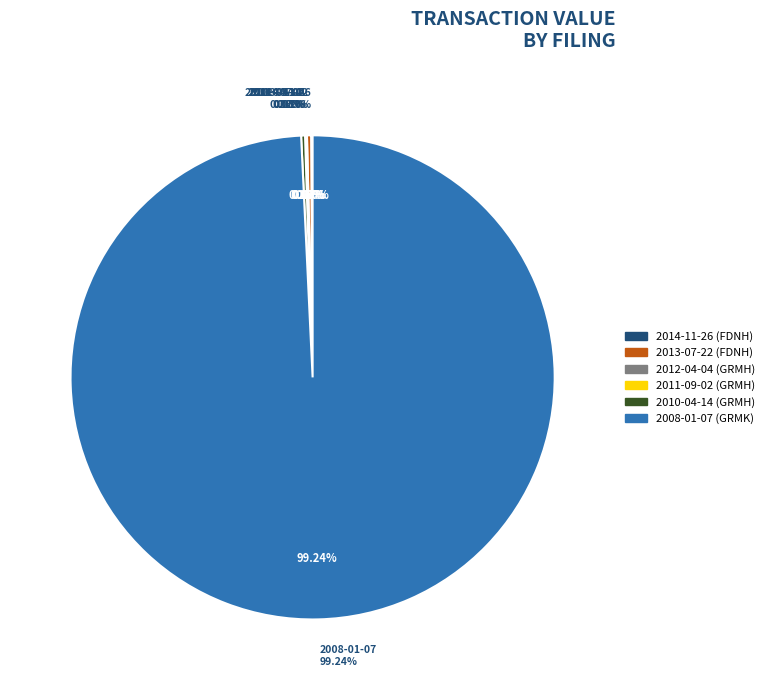

How many slices are in this pie chart?

6